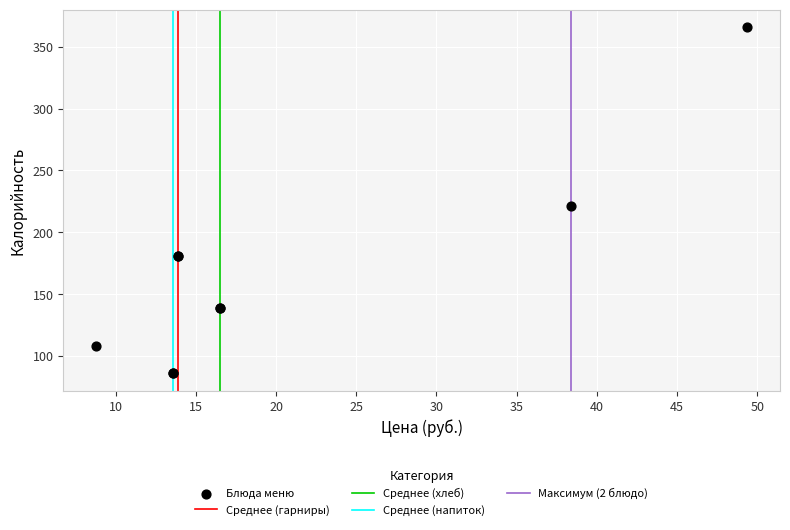

What Y value in the scatter plot is closest to 226?

221